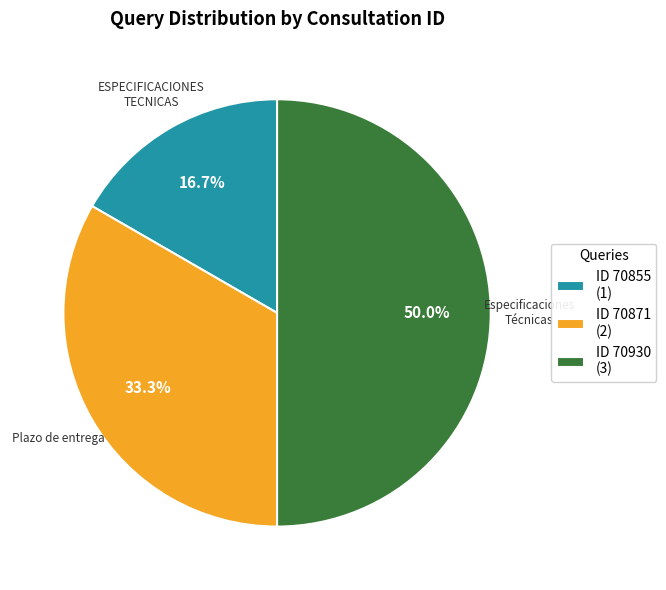

Approximately how many times larger is the value at ID 70871 (2) compared to ID 70930 (3)?

0.7